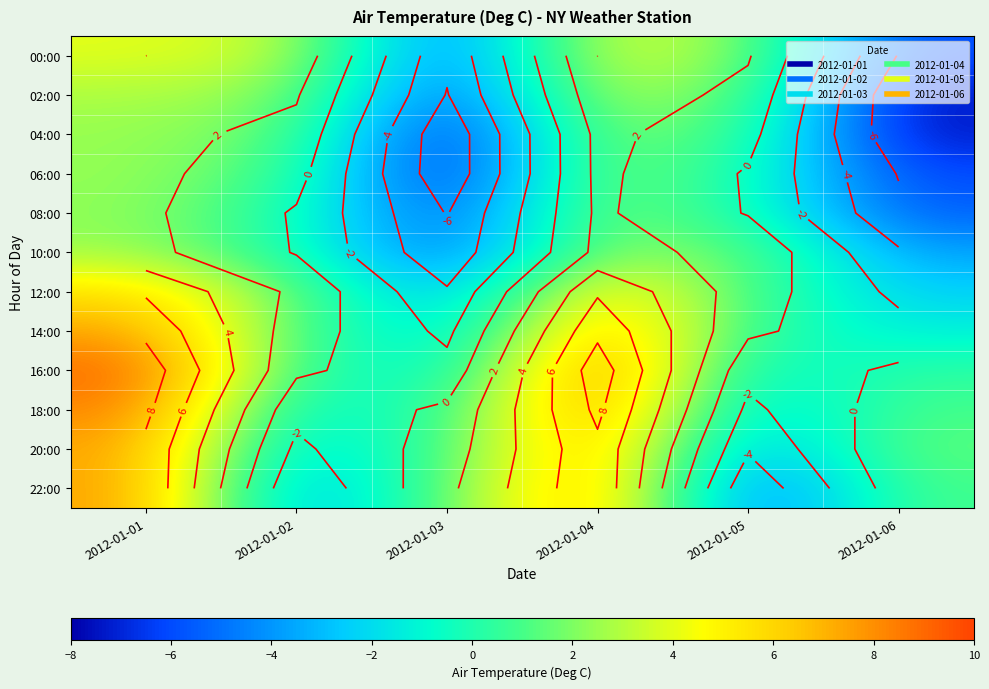

What is the difference between the highest and lowest values at 2012-01-01?

6.8